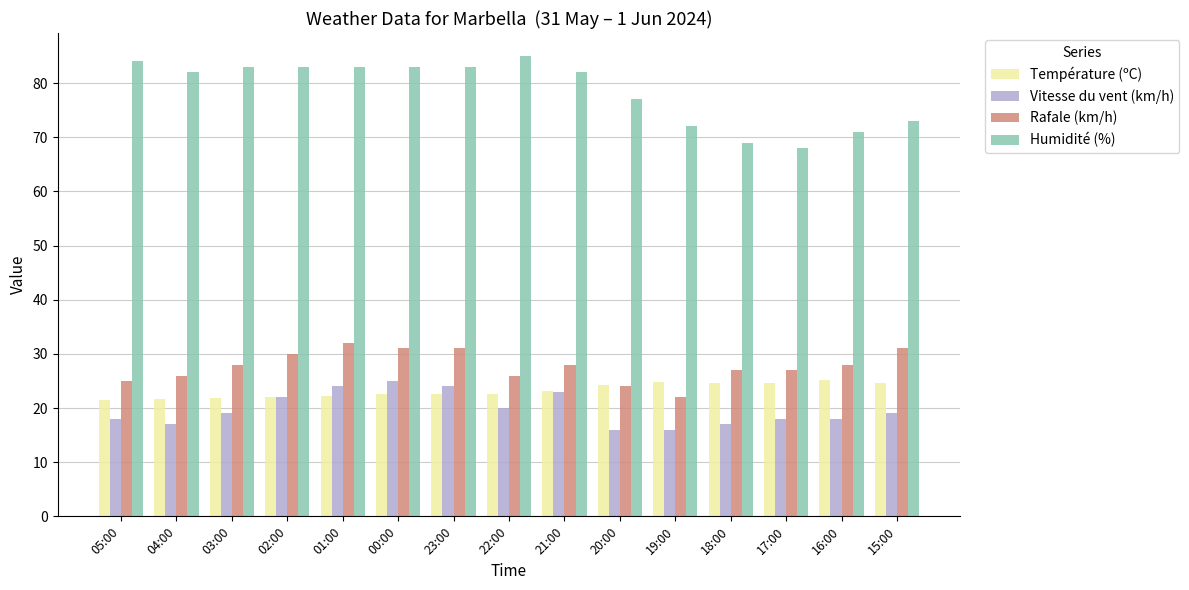

Is it true that Rafale (km/h) equals 21.6 at 00:00?

False